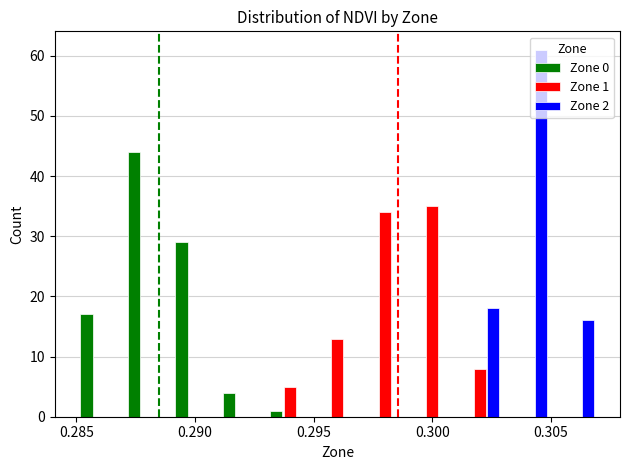

What are all the series names shown in the legend?

Zone 0, Zone 1, Zone 2